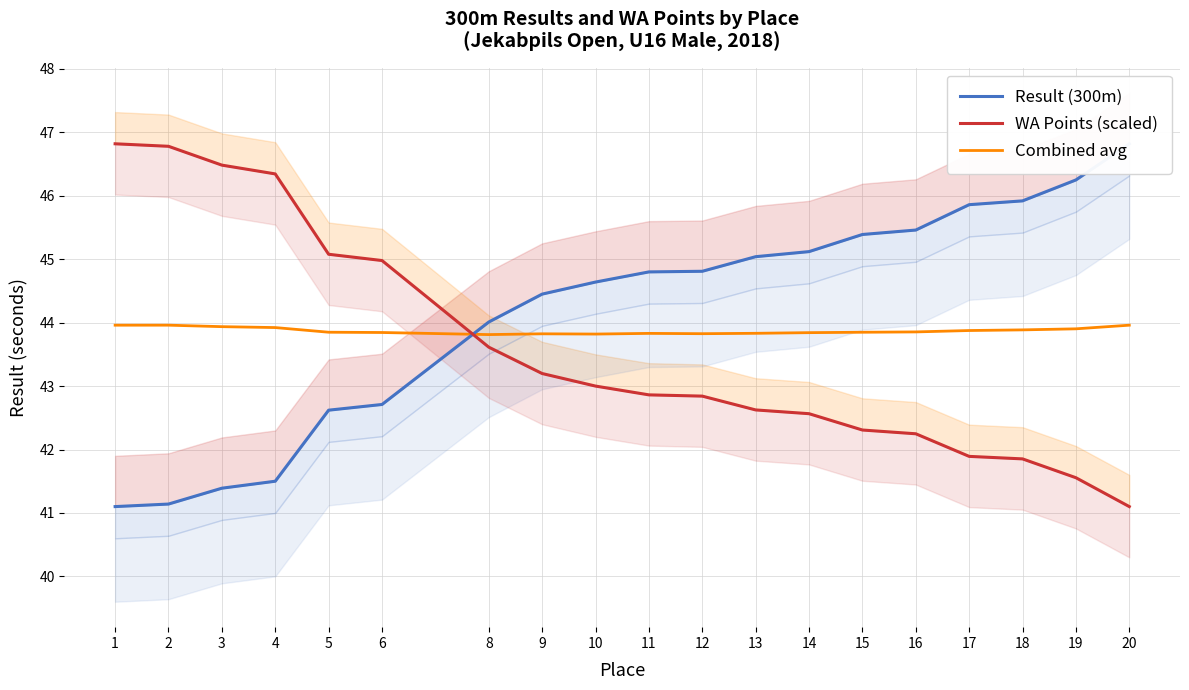

What are all the series names shown in the legend?

Result (300m), WA Points (scaled), Combined avg